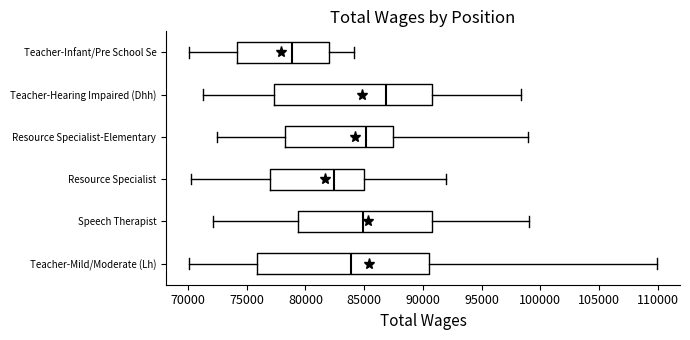

Which box's median line is the furthest to the right?

Teacher-Hearing Impaired (Dhh)